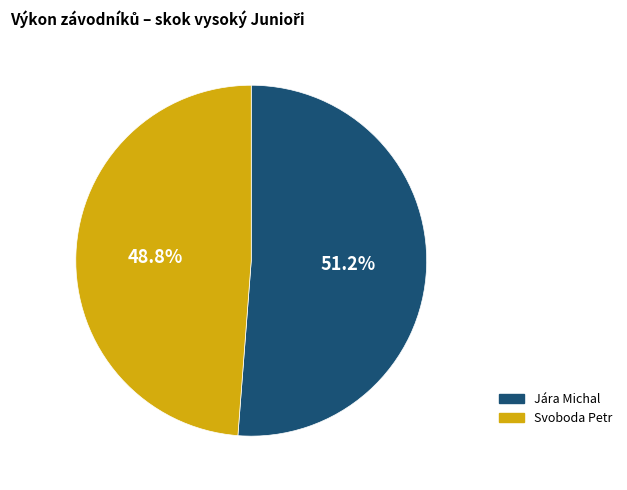

Between Svoboda Petr and Jára Michal, which is larger?

Jára Michal